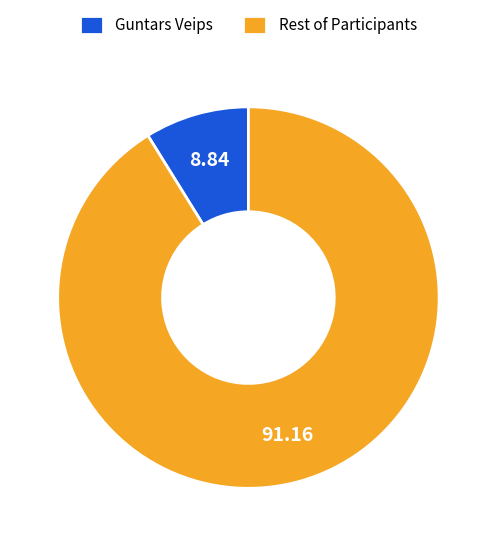

How many slices are in this pie chart?

2